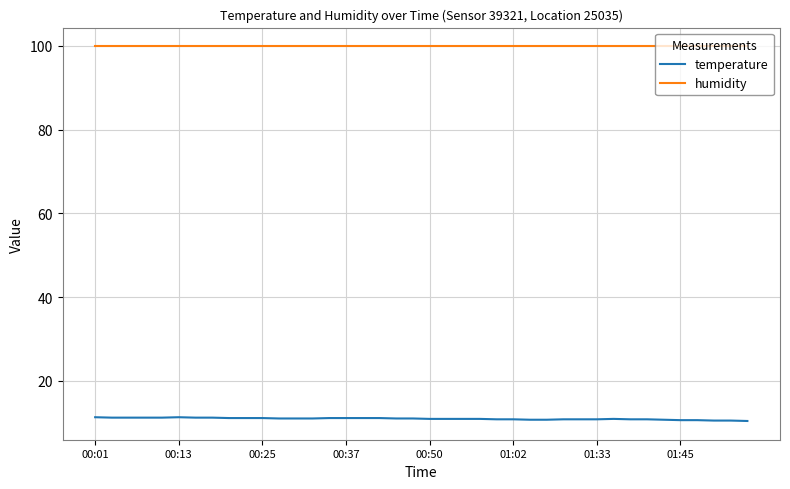

Which series has the largest total across all categories?

humidity